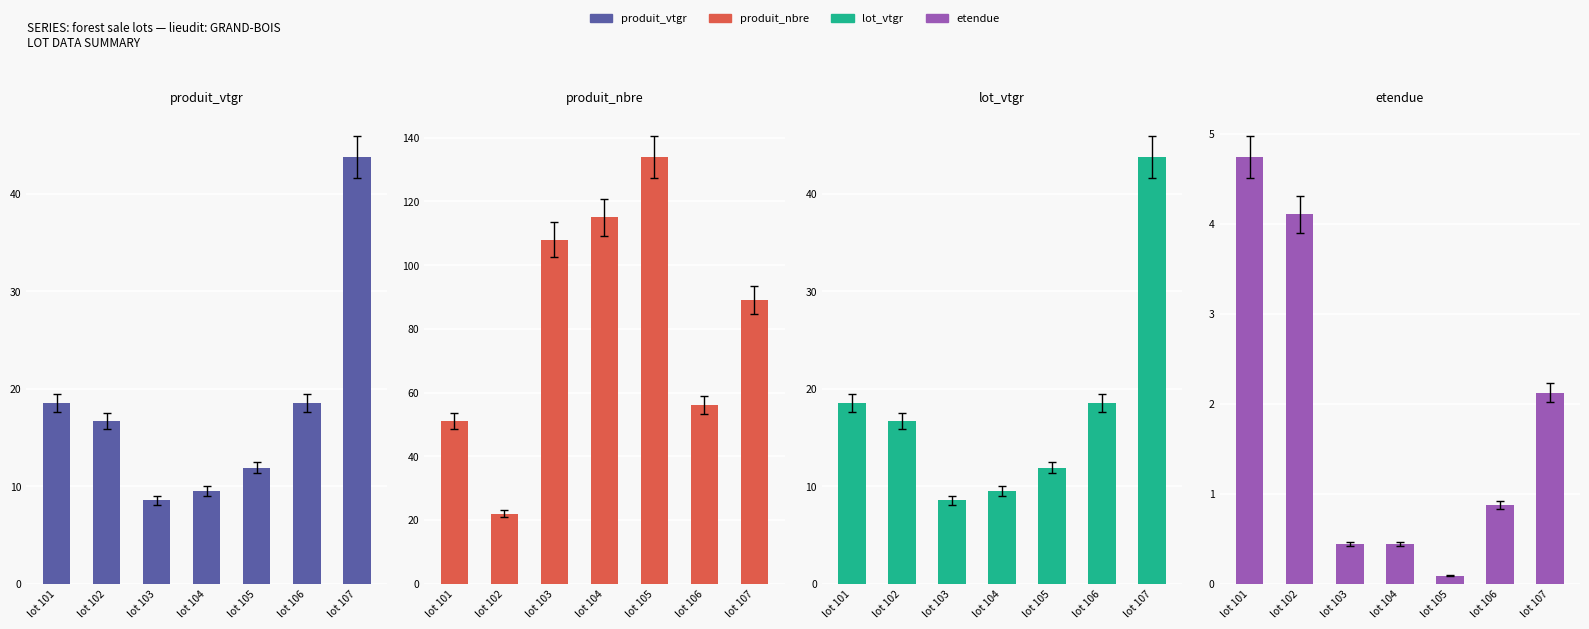

What is the difference between the maximum and minimum values in the produit_nbre series?

112.0